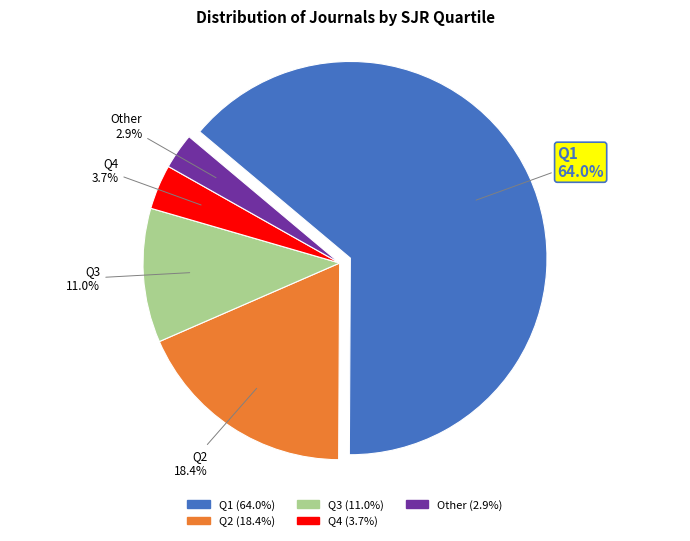

What percentage is NOT represented by Q4?

96.3%